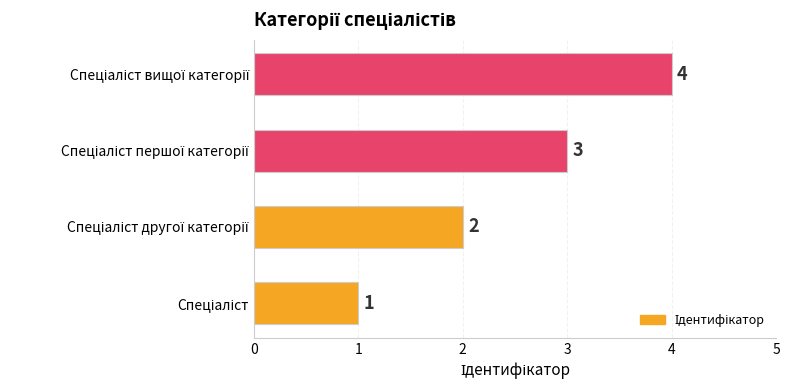

What is the difference between the maximum and minimum values?

3